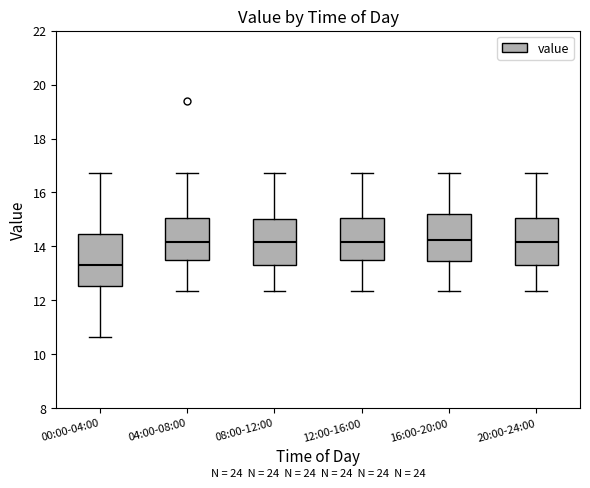

Where is the lower edge of the box for 04:00-08:00 on the y-axis? The values are not printed on the chart, so give them approximately, as read against the axis.

13.4